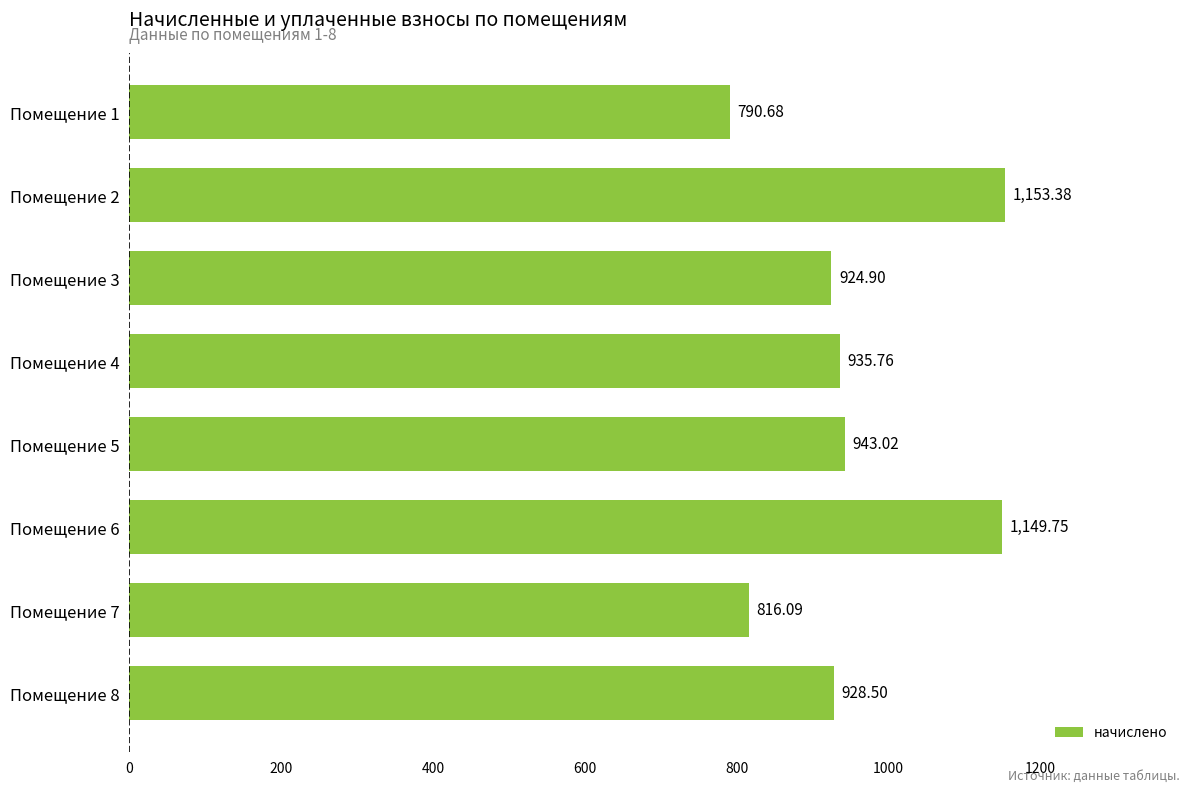

Rank the categories by value from highest to lowest.

Помещение 2, Помещение 6, Помещение 5, Помещение 4, Помещение 8, Помещение 3, Помещение 7, Помещение 1